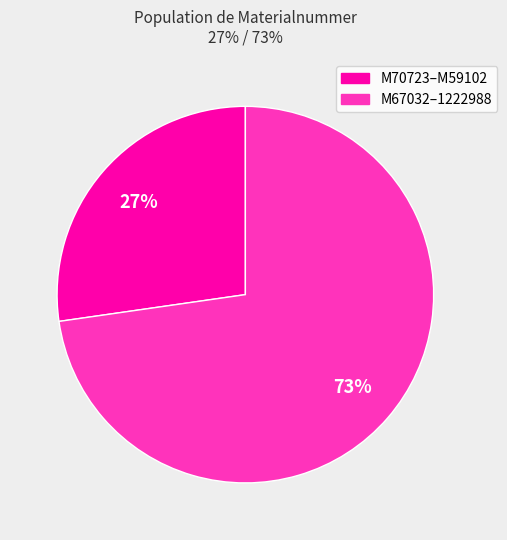

To the nearest percent, what is the average slice percentage?

50%